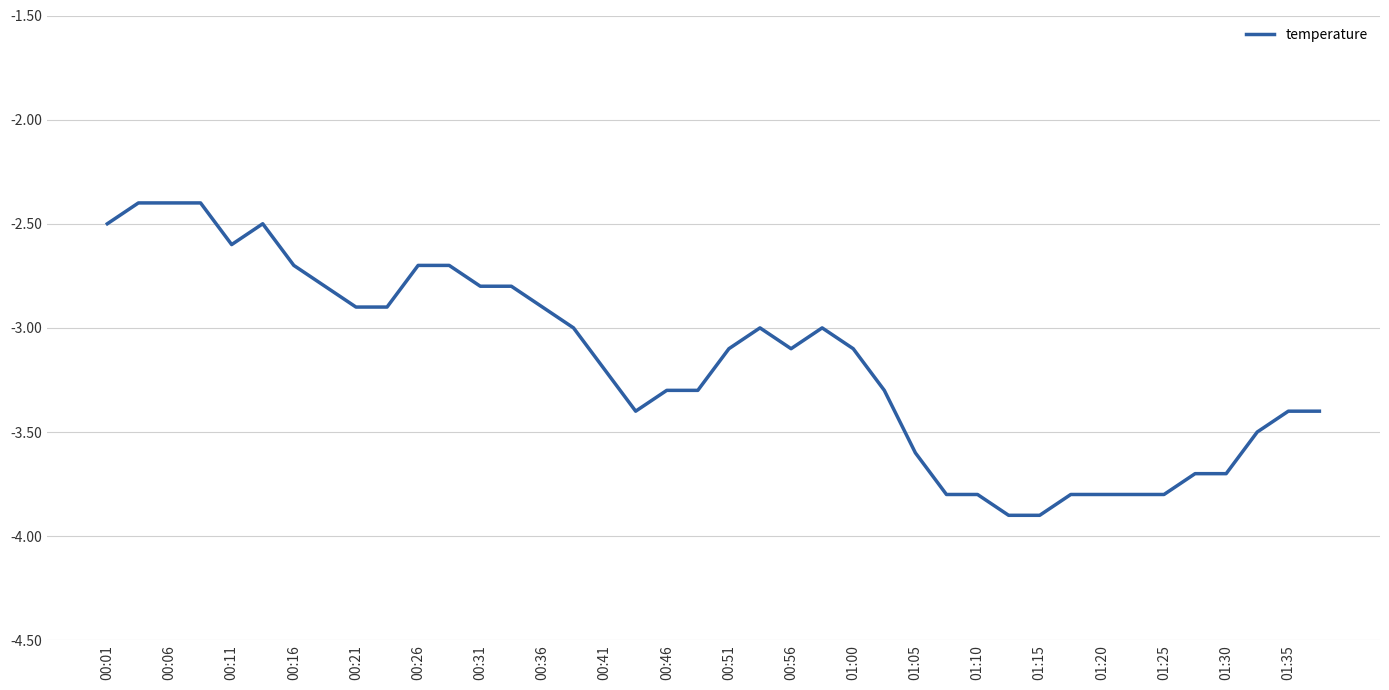

What is the difference between the maximum and minimum values?

1.5